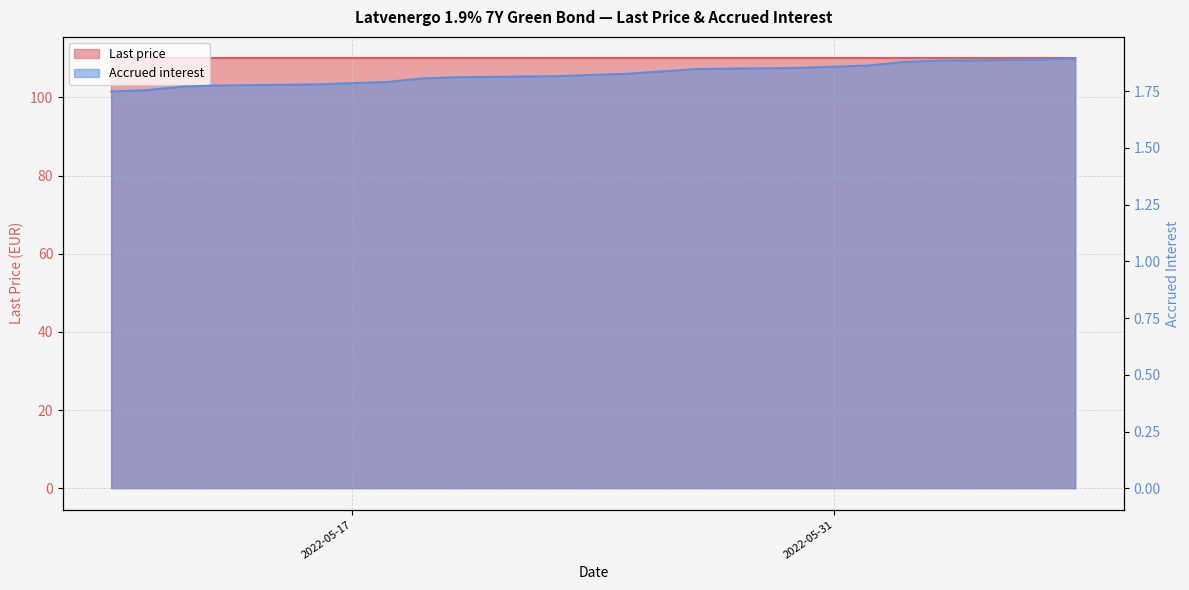

What is the label of the 20th point from the left?

2022-05-10